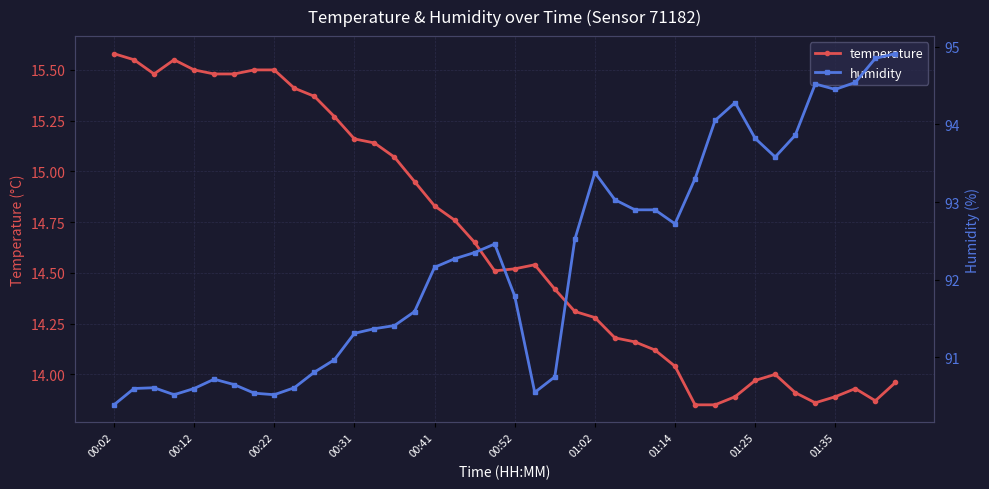

True or false: temperature has more than 0 points higher than both neighbors.

True